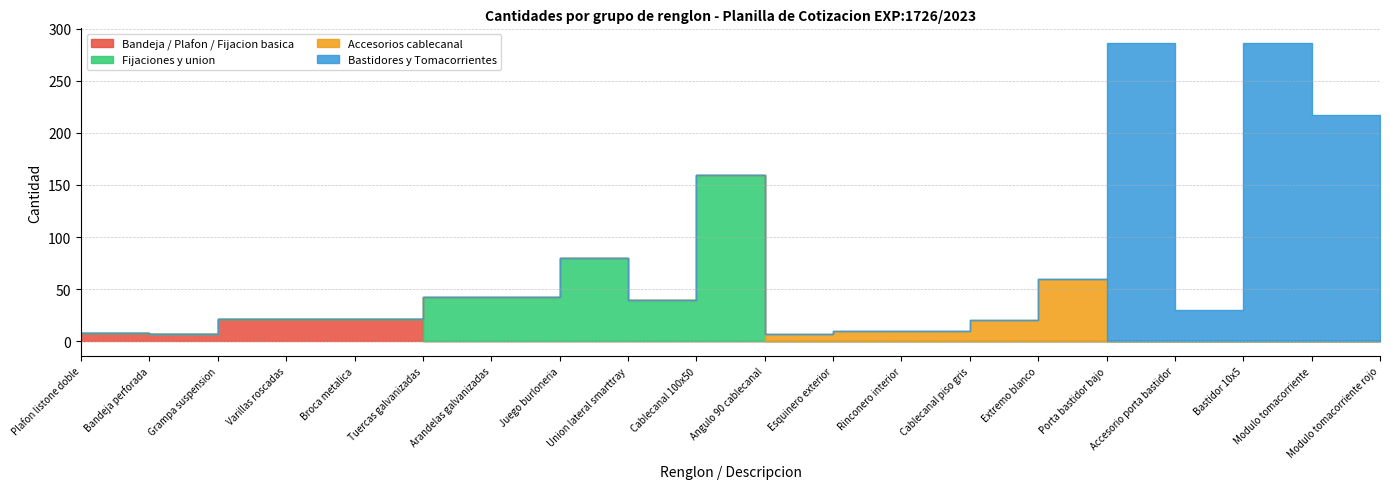

The Renglon 11-15 (Cablecanal accesorios) series shows 11 at 1. True or false?

False